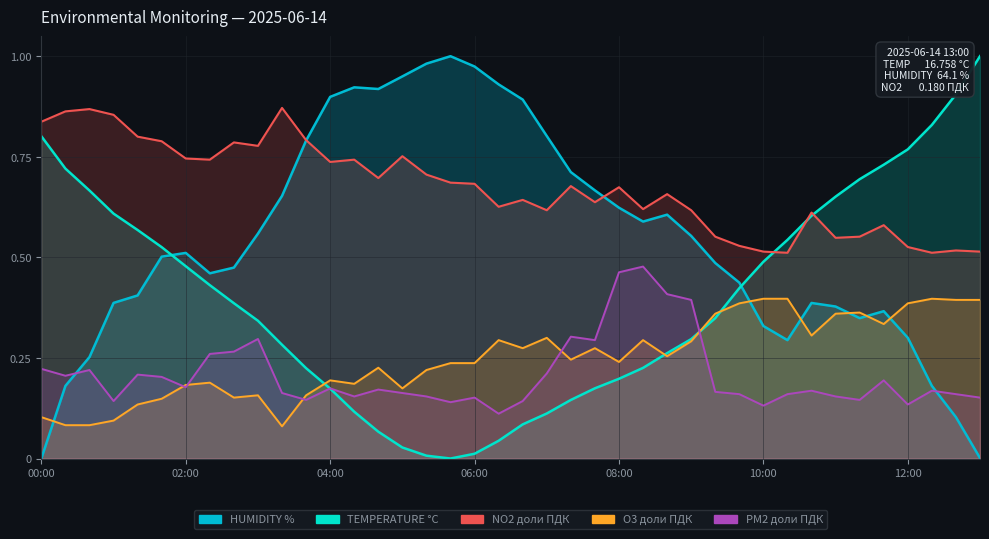

How many series are shown in this chart?

5